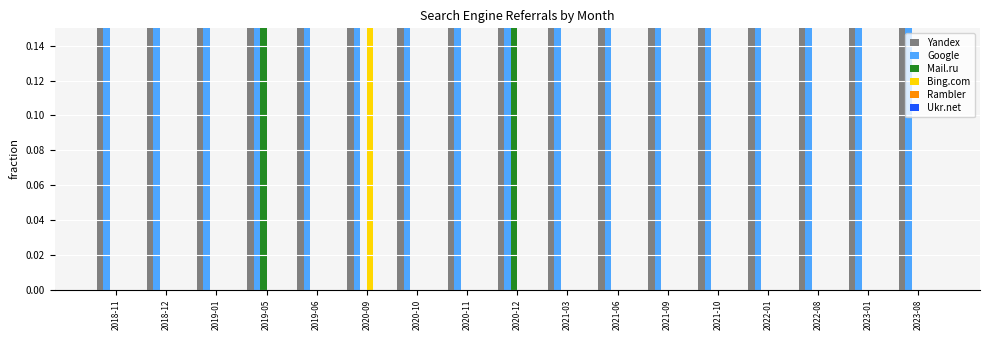

Is it true that Google equals 0.4 at 2018-11?

False